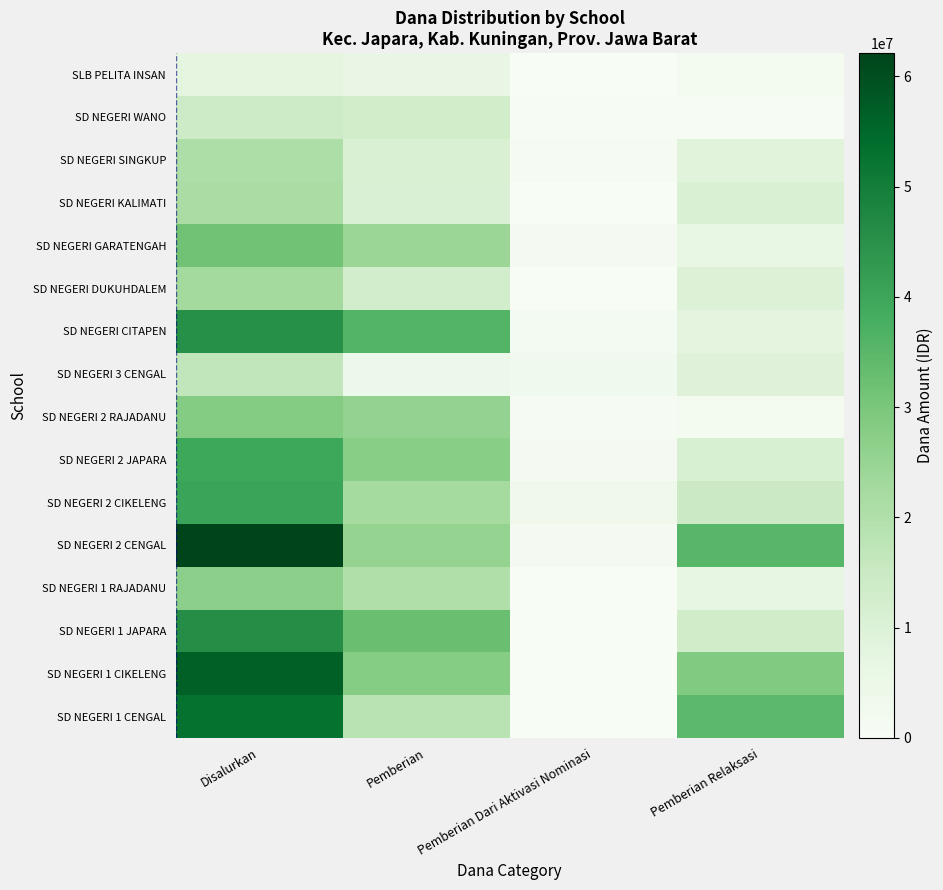

At Pemberian Dari Aktivasi Nominasi, list the series in order from smallest to largest.

SD NEGERI 1 CENGAL, SD NEGERI 1 CIKELENG, SD NEGERI 1 JAPARA, SD NEGERI 1 RAJADANU, SD NEGERI DUKUHDALEM, SD NEGERI KALIMATI, SLB PELITA INSAN, SD NEGERI WANO, SD NEGERI 2 RAJADANU, SD NEGERI SINGKUP, SD NEGERI 2 CENGAL, SD NEGERI 2 JAPARA, SD NEGERI GARATENGAH, SD NEGERI CITAPEN, SD NEGERI 3 CENGAL, SD NEGERI 2 CIKELENG